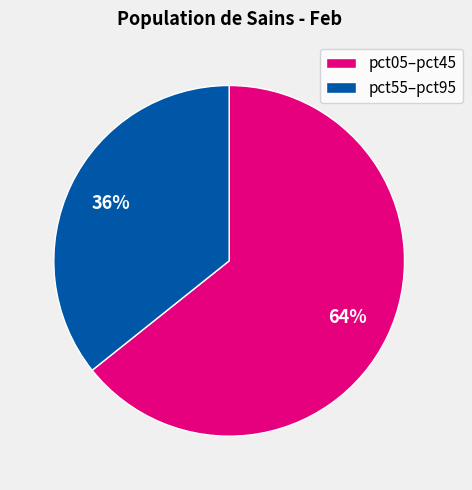

Which slice is the largest?

pct05–pct45